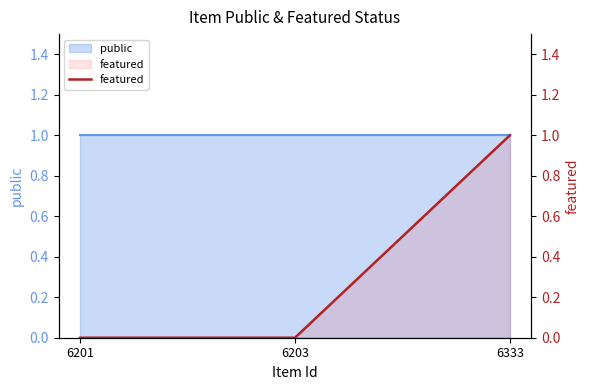

Reading right to left, what are all the values shown in this chart?

6333=1	6203=0	6201=0